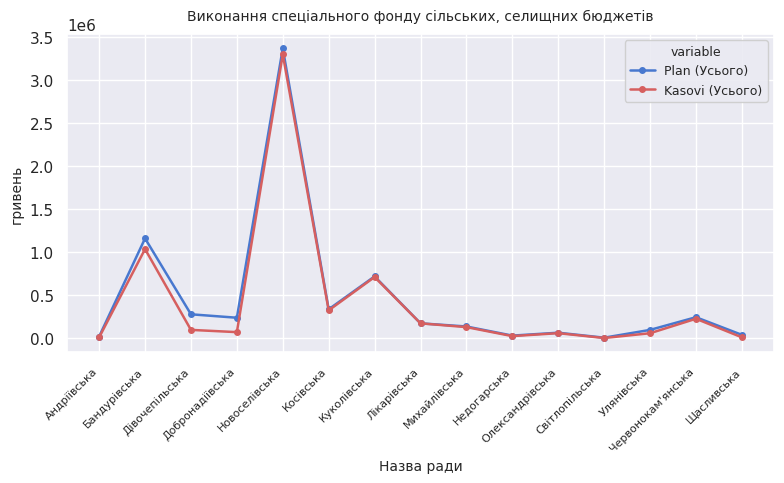

What is the value of the Kasovi (Усього) point at the 6th from the left?

324907.3